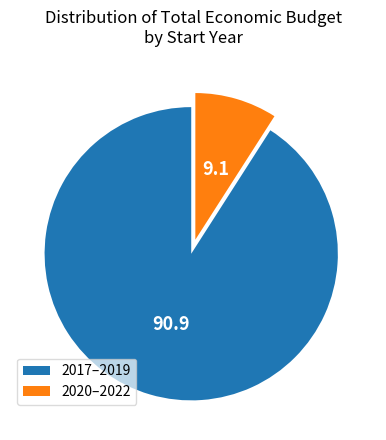

True or false: 2020–2022 accounts for 9% of the total.

True